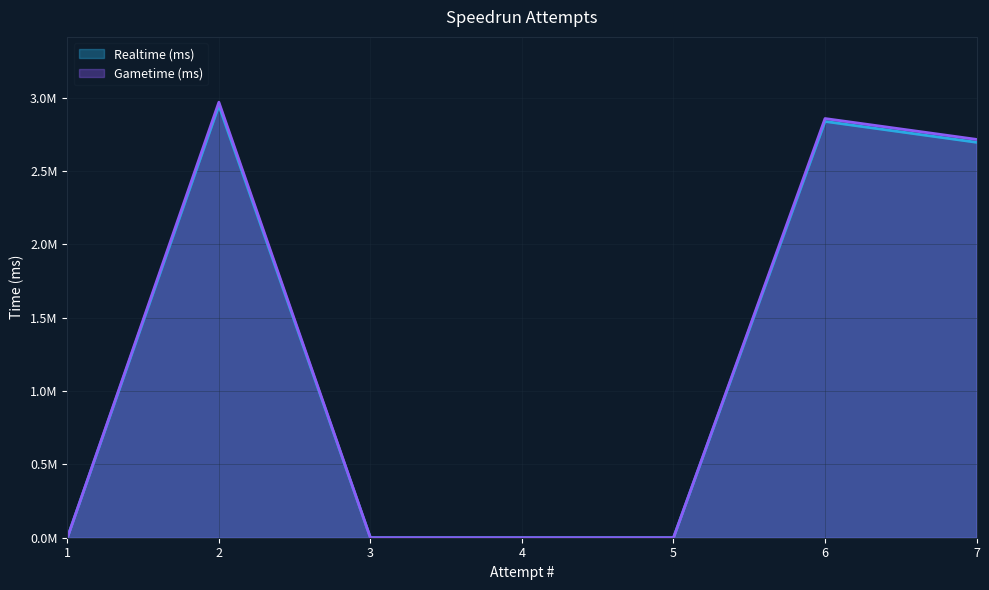

Which has a higher value, 2 or 3?

2